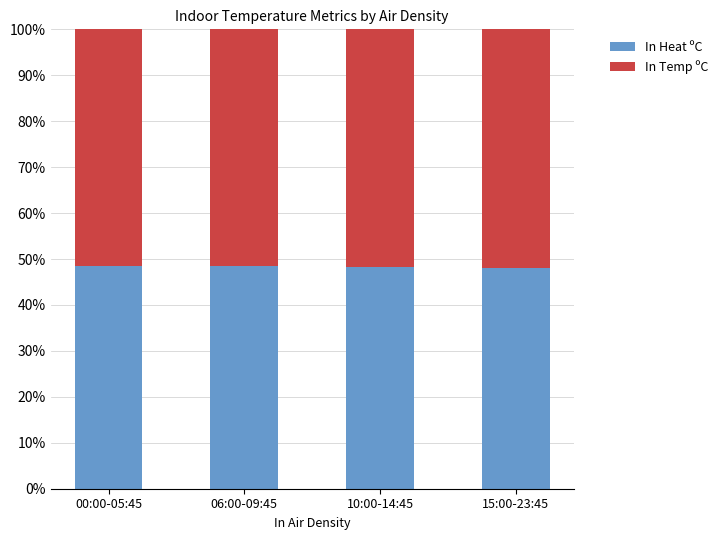

What is the total value across all series at 15:00-23:45?

100.0